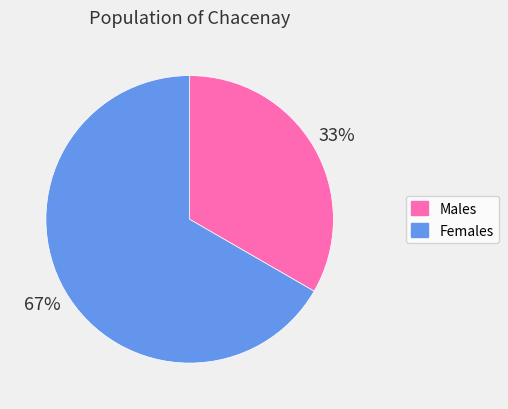

To the nearest percent, what is the average slice percentage?

50%